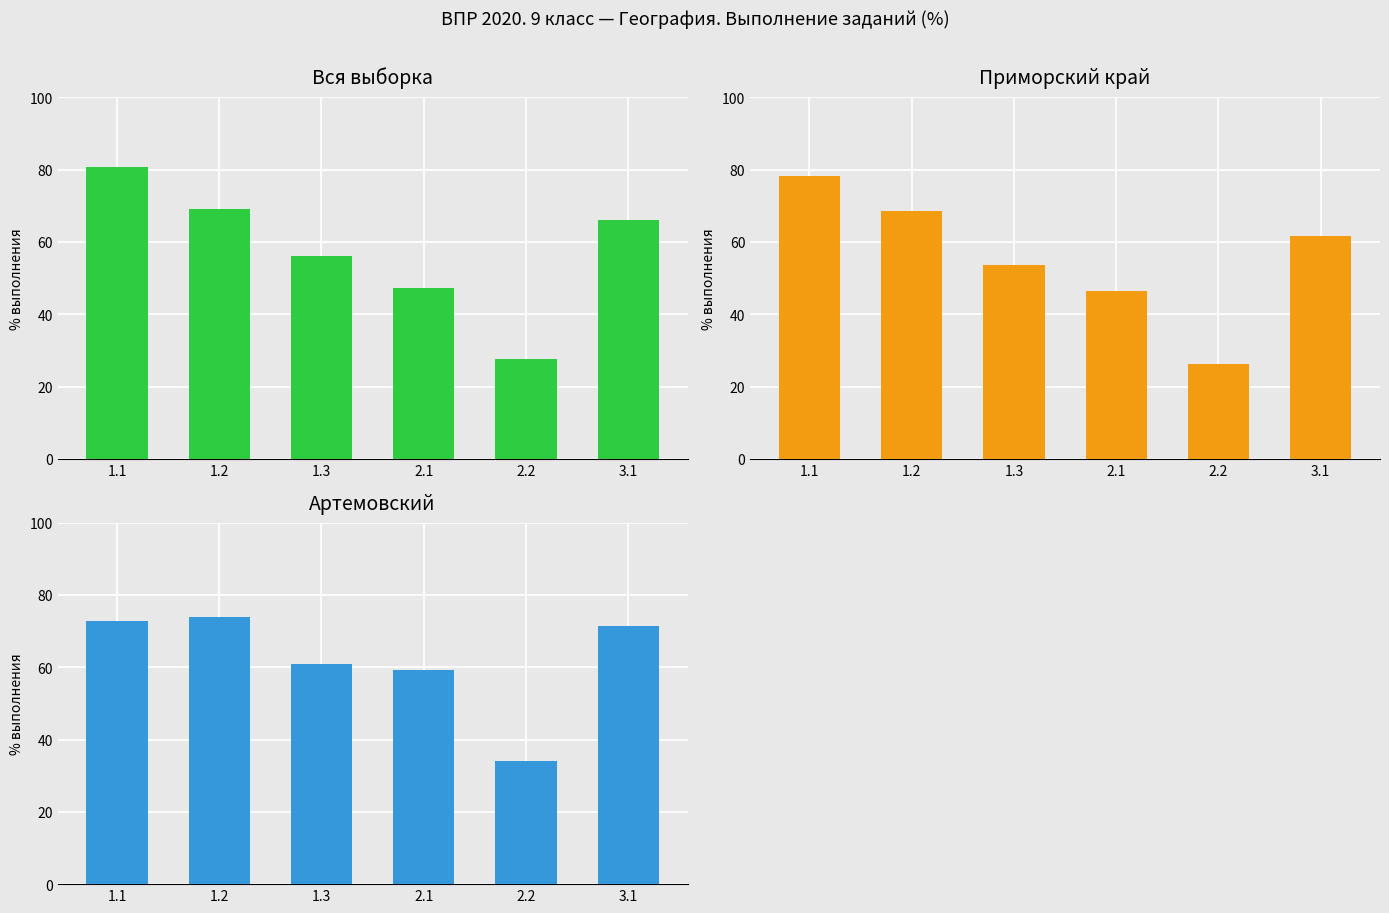

Reading left to right, list all the values displayed in this chart.

Вся выборка: 80.8	69.1	56.2	47.4	27.7	66.2
Приморский край: 78.3	68.7	53.7	46.5	26.2	61.7
Артемовский: 72.9	73.9	60.9	59.3	34.2	71.4